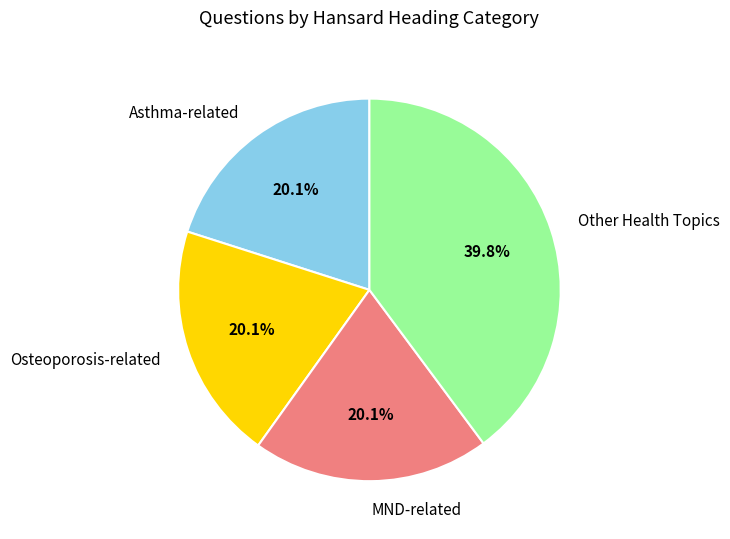

To the nearest percent, what is the average slice percentage?

25%